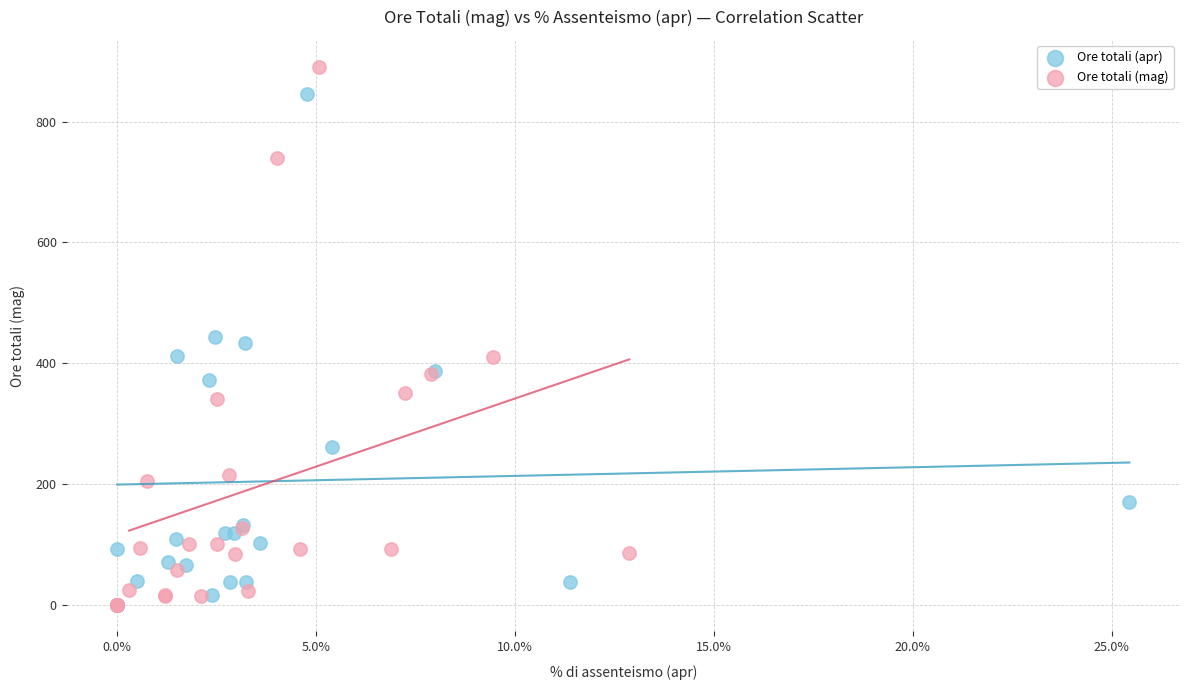

Which series contains the highest Y value?

Ore totali (mag)